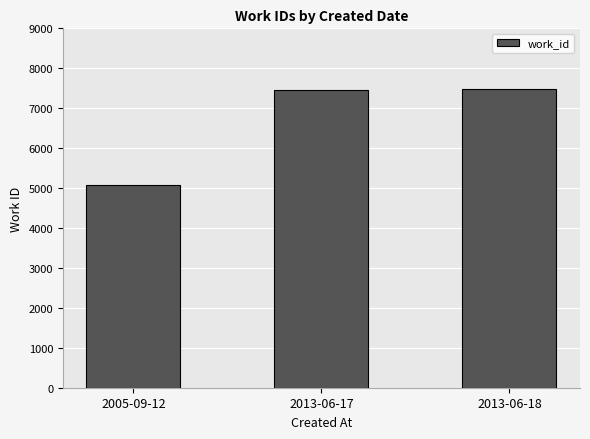

The chart shows a value of 5088 at 2005-09-12. True or false?

True